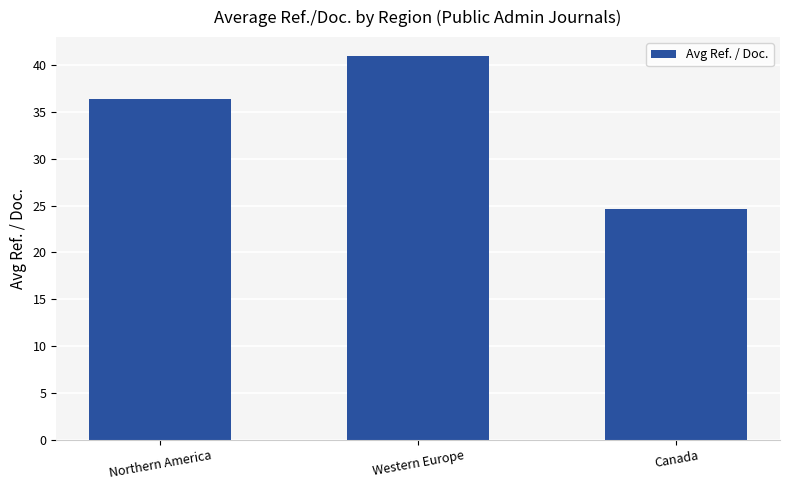

How many bars are there in total?

3